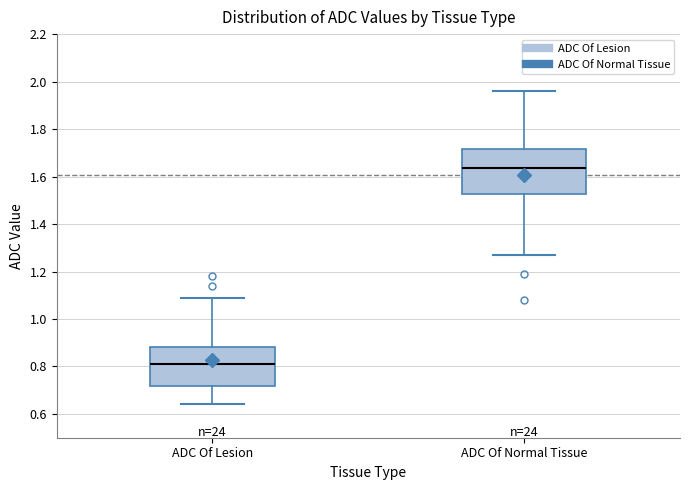

Reading left to right, read every box against the y-axis: the position of its median line, the range the box covers, and the ends of its whiskers. The values are not printed on the chart, so give them approximately, as read against the axis.

ADC Of Lesion: median 0.82, box 0.72 to 0.88, whiskers 0.64 to 1.10
ADC Of Normal Tissue: median 1.64, box 1.52 to 1.72, whiskers 1.28 to 1.96